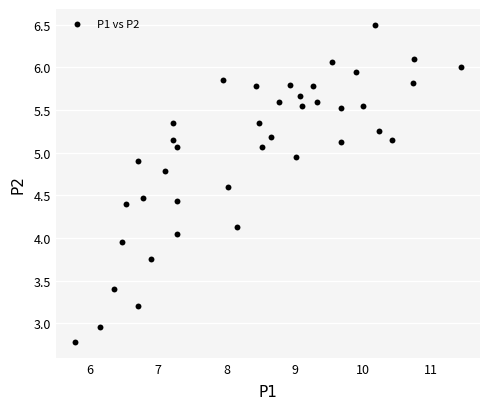

What is the range of X values (max minus min)?

5.6